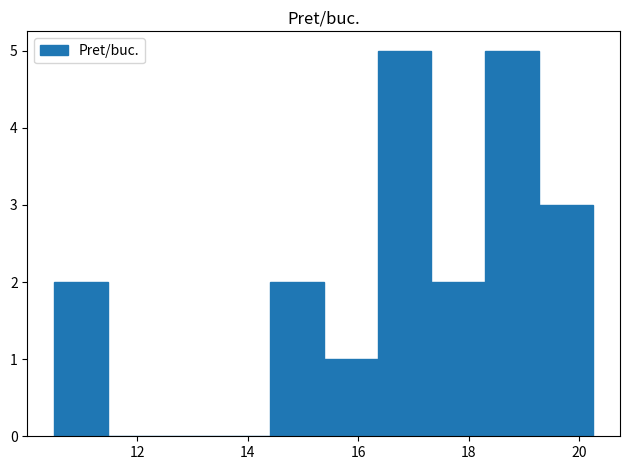

Reading left to right, transcribe this chart: for each bar, give the range it covers on the x-axis and its height. Neither the bar edges nor the heights are printed on the chart, so give them approximately, as read against the axes.

10.6 to 11.4: 2
11.4 to 12.4: 0
12.4 to 13.4: 0
13.4 to 14.4: 0
14.4 to 15.4: 2
15.4 to 16.4: 1
16.4 to 17.4: 5
17.4 to 18.4: 2
18.4 to 19.2: 5
19.2 to 20.2: 3